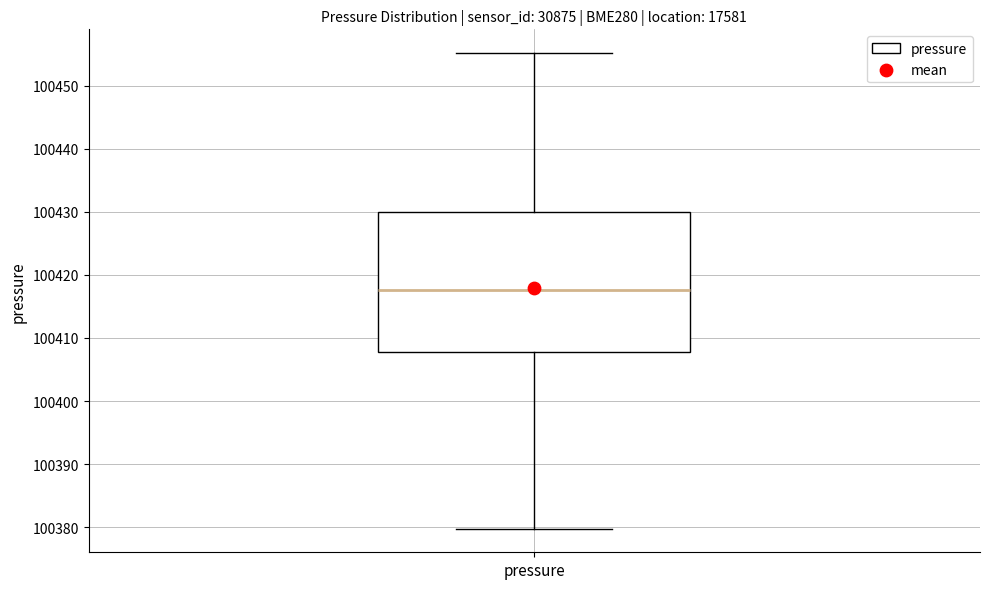

Transcribe this box plot: give where the median line is, the range the box spans, and where the two whiskers end, as read against the y-axis. The values are not printed on the chart, so give them approximately, as read against the axis.

median 100418, box 100408 to 100430, whiskers 100380 to 100455